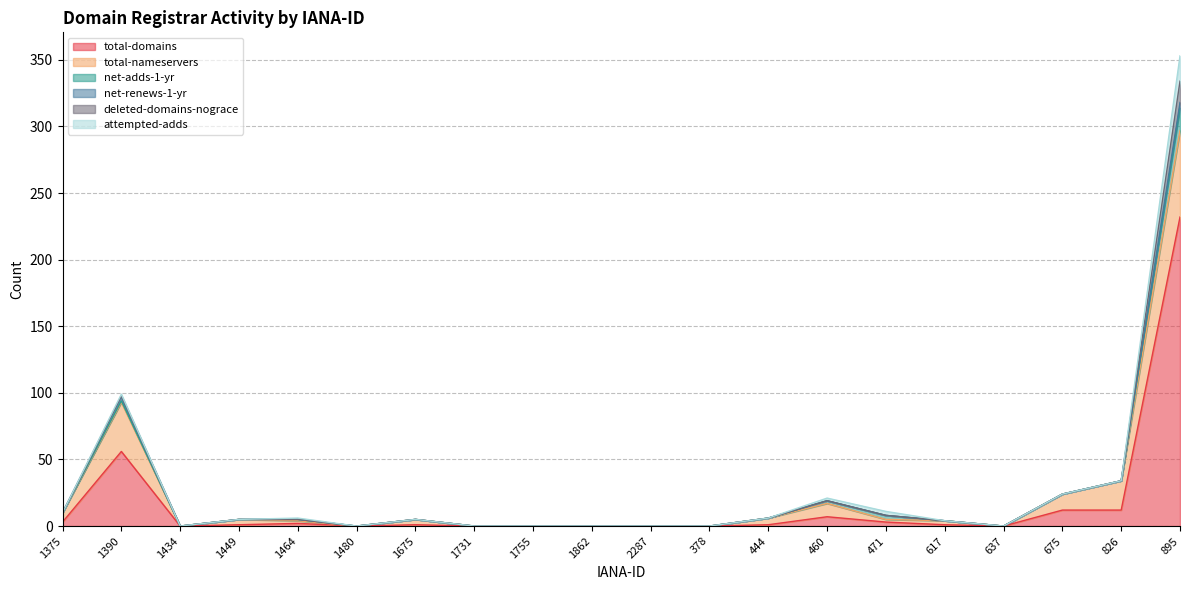

Is the value of net-adds-1-yr at 637 greater than the value of total-domains at 1755?

No